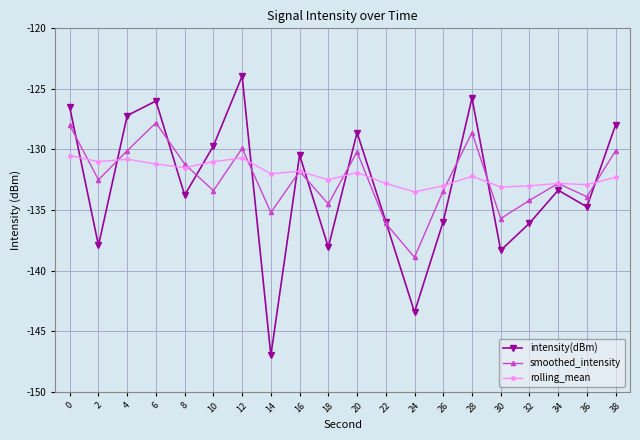

What is the minimum value shown in the chart?

-147.0